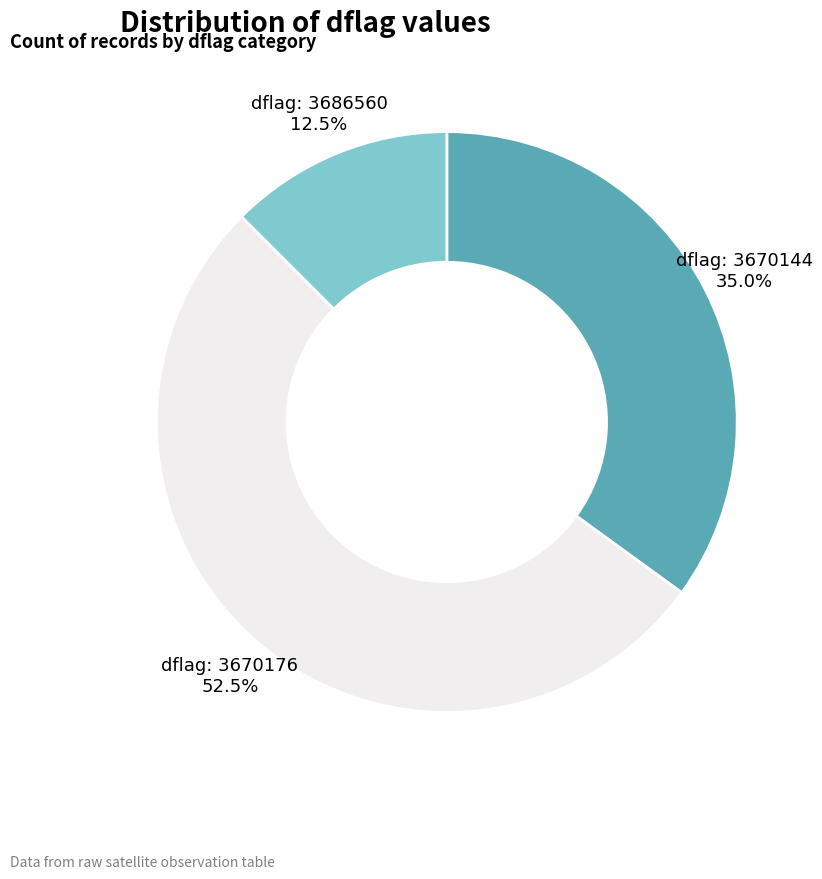

Is there a majority slice in this chart?

Yes